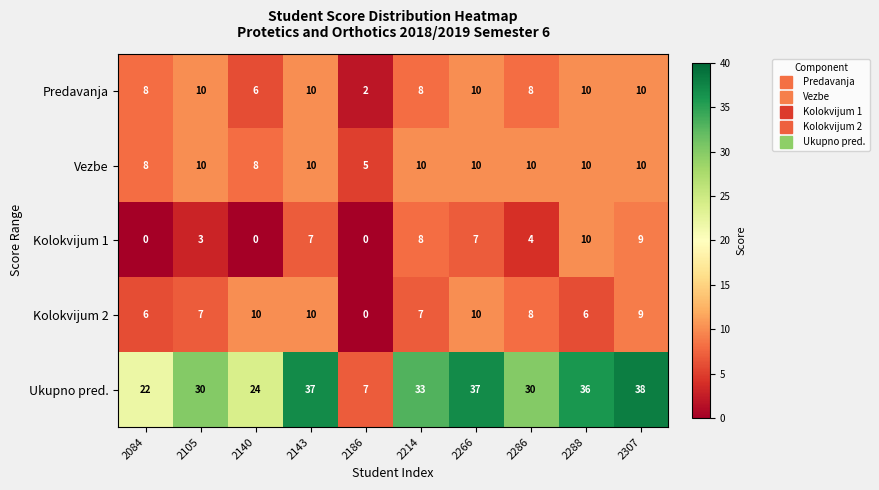

How many categories are shown in the chart?

10